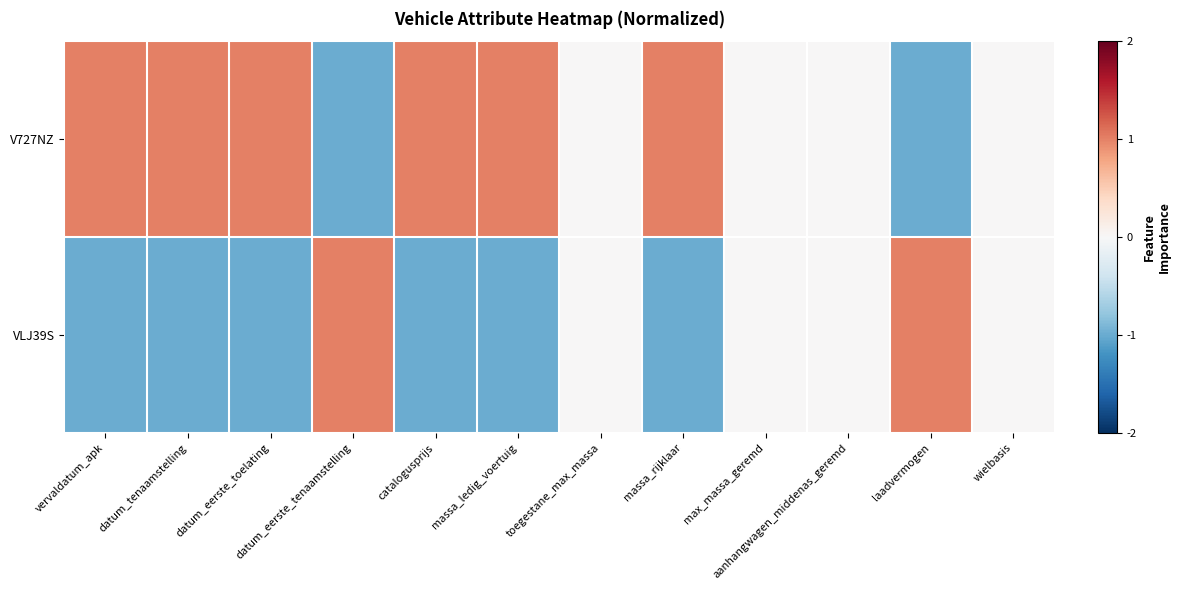

What is the difference between the highest and lowest values at catalogusprijs?

2